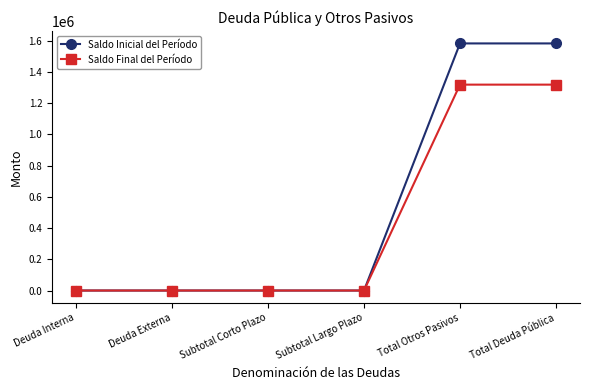

Reading right to left, what are all the values shown in this chart?

Saldo Inicial del Período: 1583531.6	1583531.6	0.0	0.0	0.0	0.0
Saldo Final del Período: 1319426.1	1319426.1	0.0	0.0	0.0	0.0